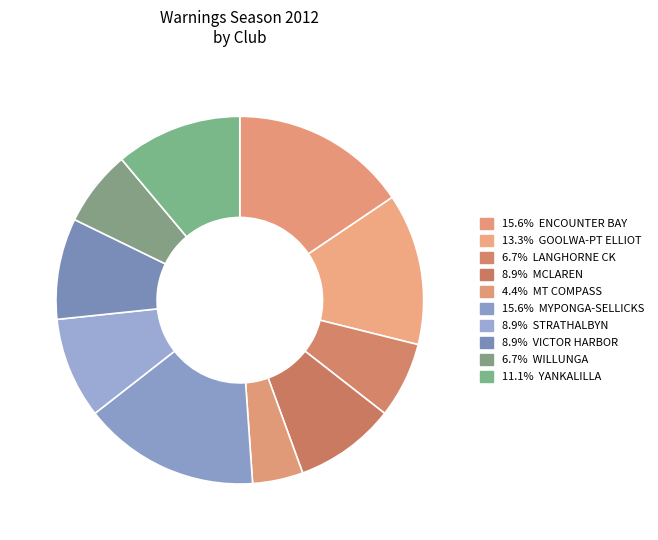

How many slices are in this pie chart?

10